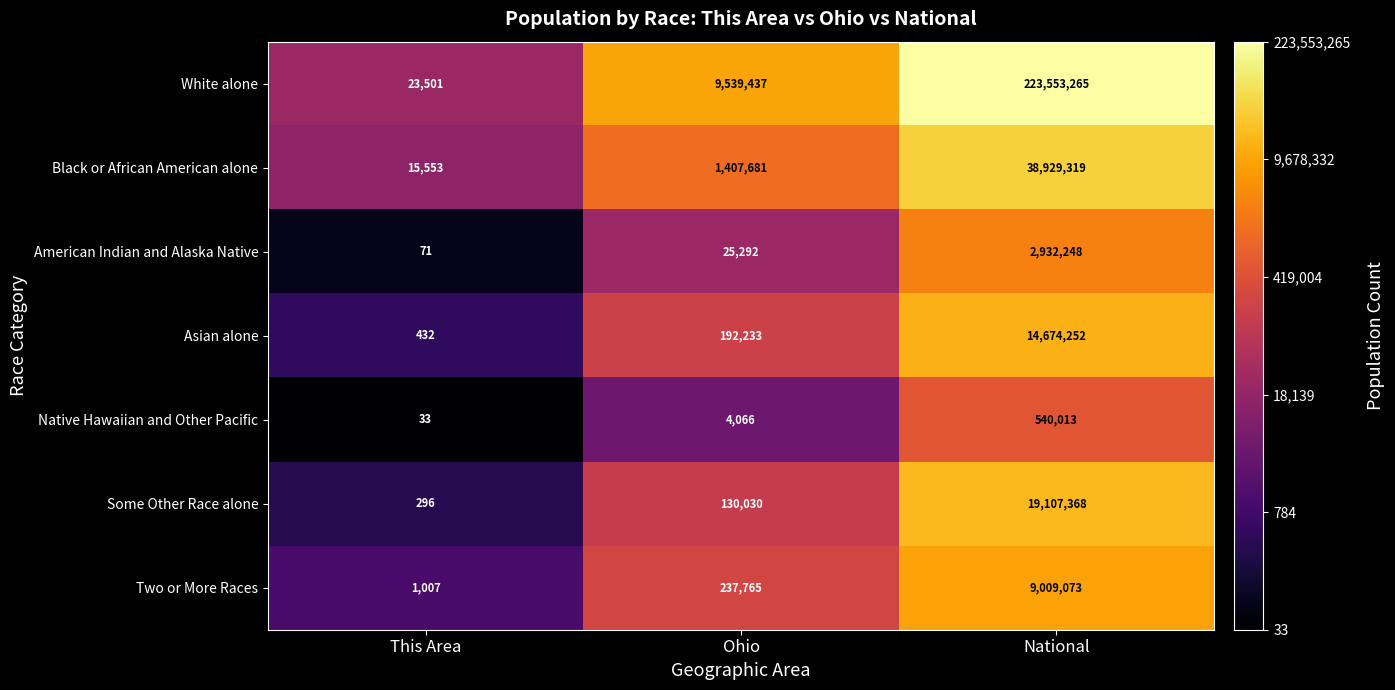

Which series has the widest spread of values?

White alone